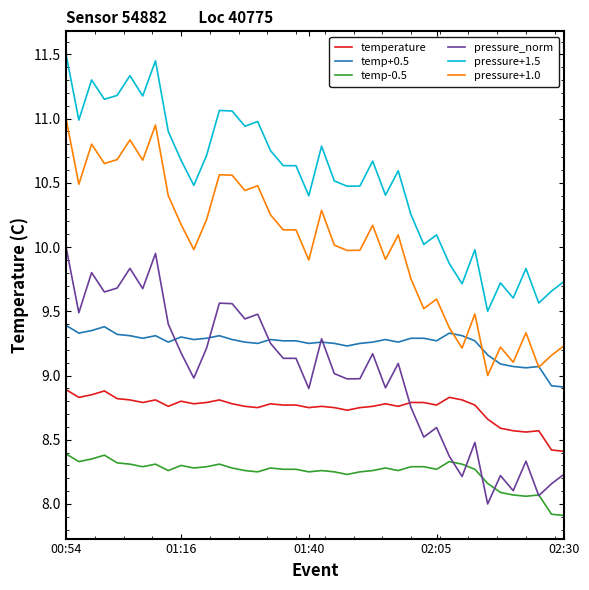

List the series in order of their peak value, lowest first.

temp-0.5, temperature, temp+0.5, pressure_norm, pressure+1.0, pressure+1.5